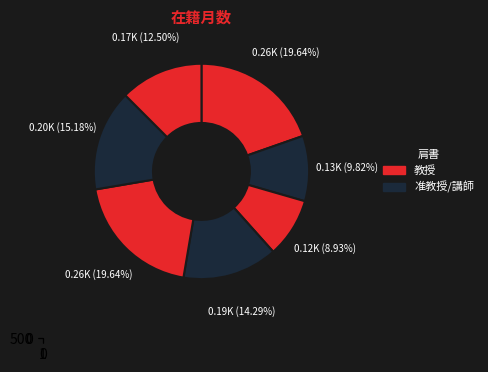

To the nearest percent, what portion does 山本 孝 represent?

15%